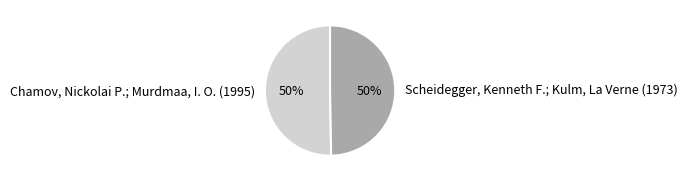

How many segments does this pie chart have?

2